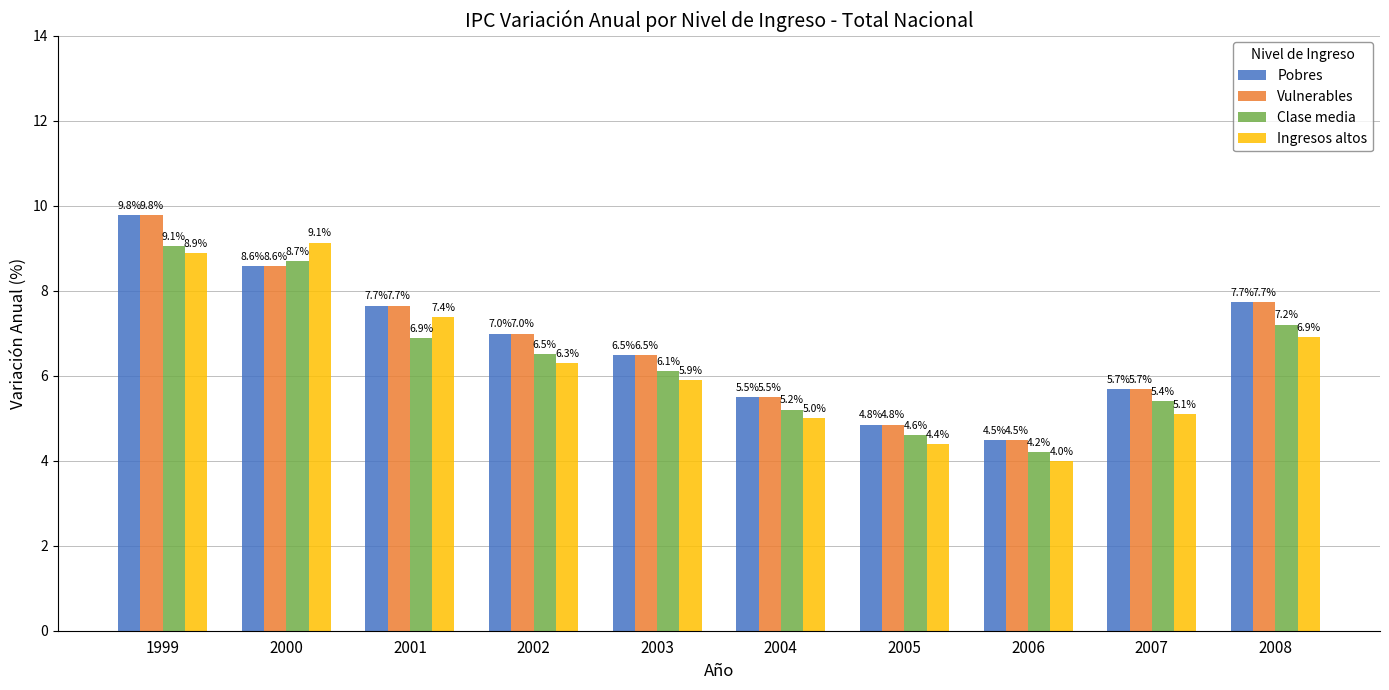

At which label does Ingresos altos first exceed 6?

1999